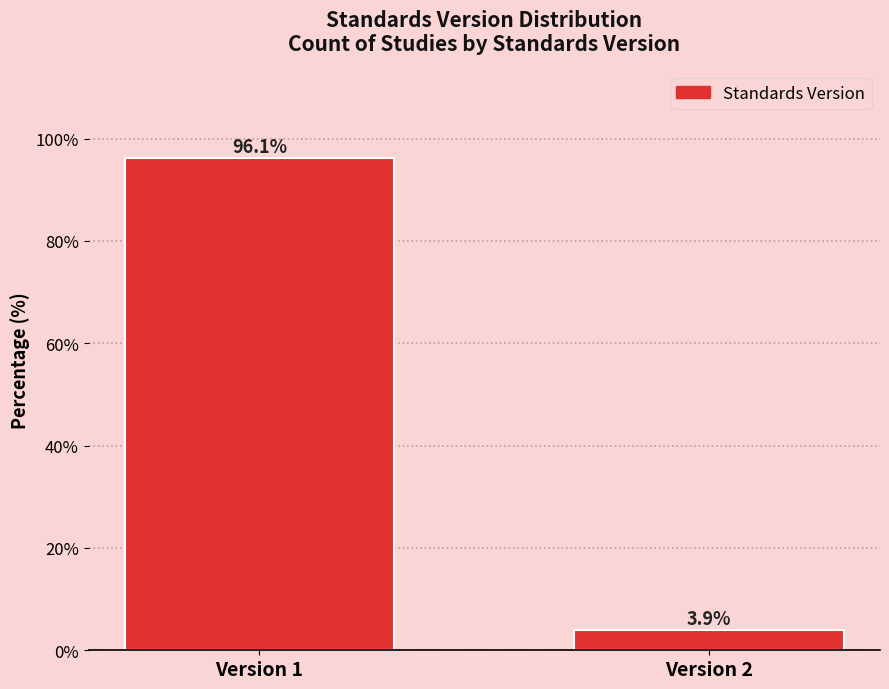

Reading left to right, transcribe all the data shown in this chart.

Version 1=96.1	Version 2=3.9